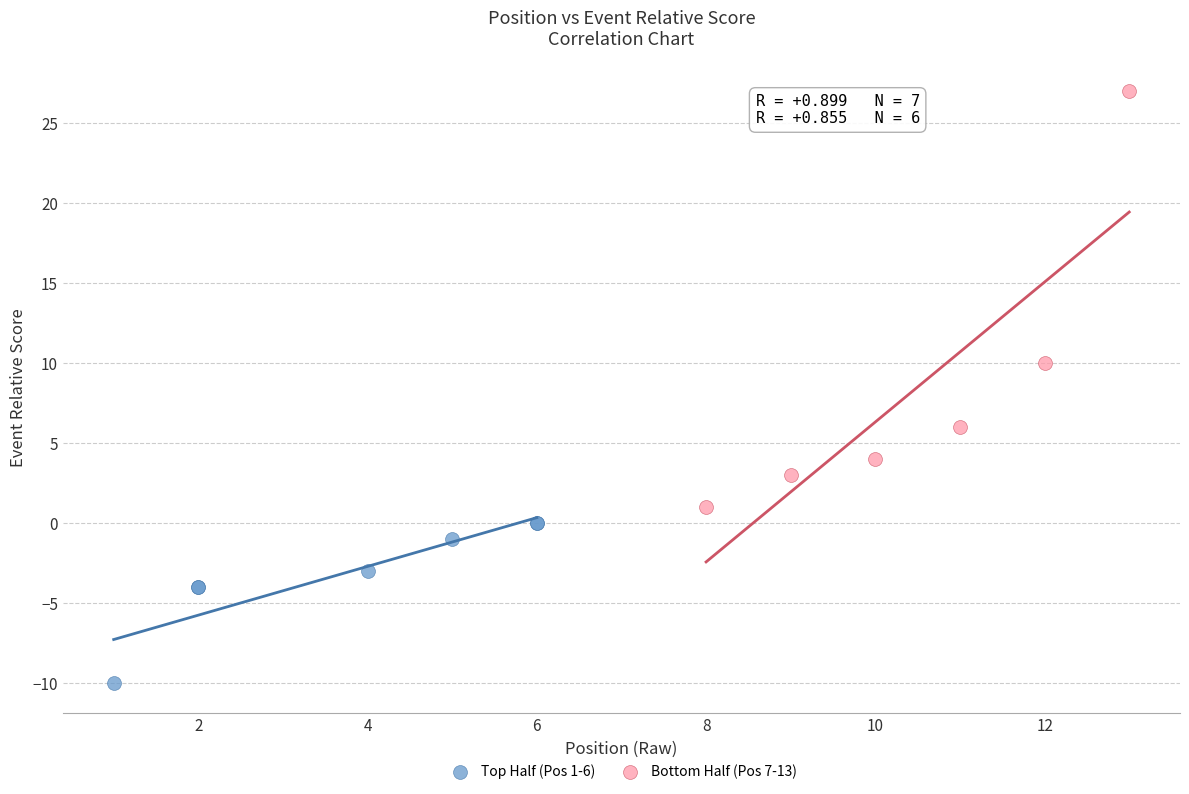

Which series reaches the maximum Y coordinate?

Bottom Half (Pos 7-13)